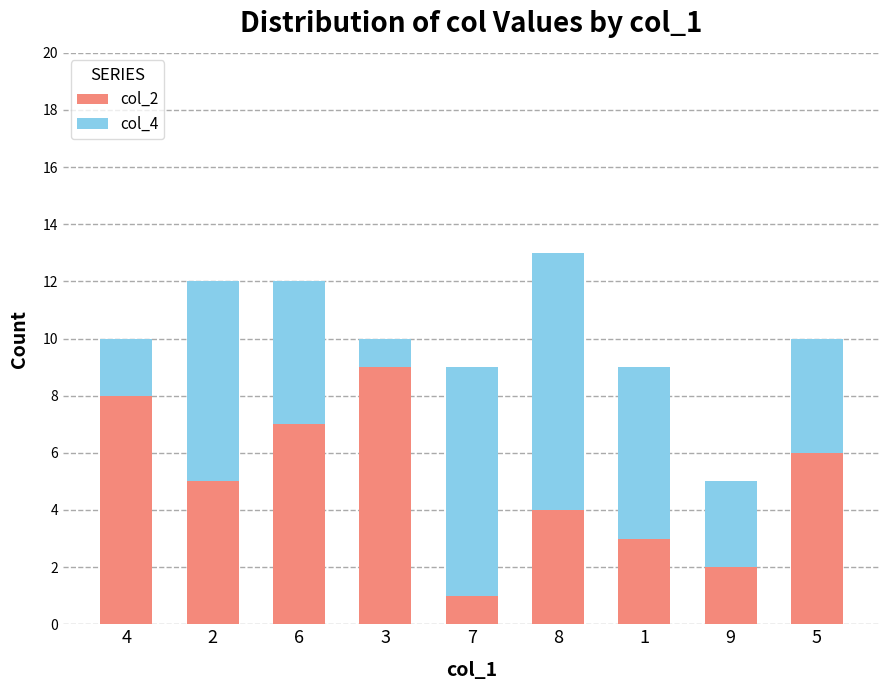

List the labels in order of col_2 value, smallest first.

7, 9, 1, 8, 2, 5, 6, 4, 3